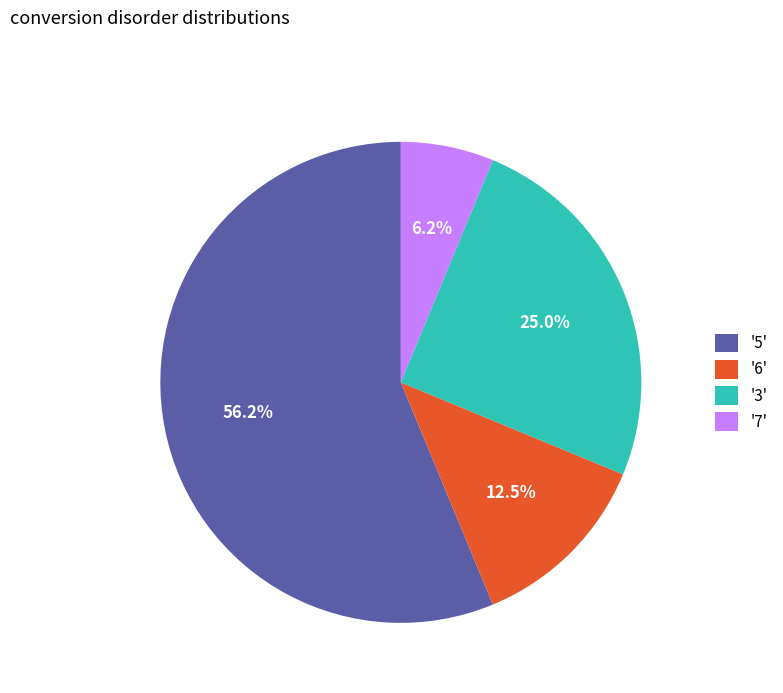

To the nearest percent, what is the average slice percentage?

25%